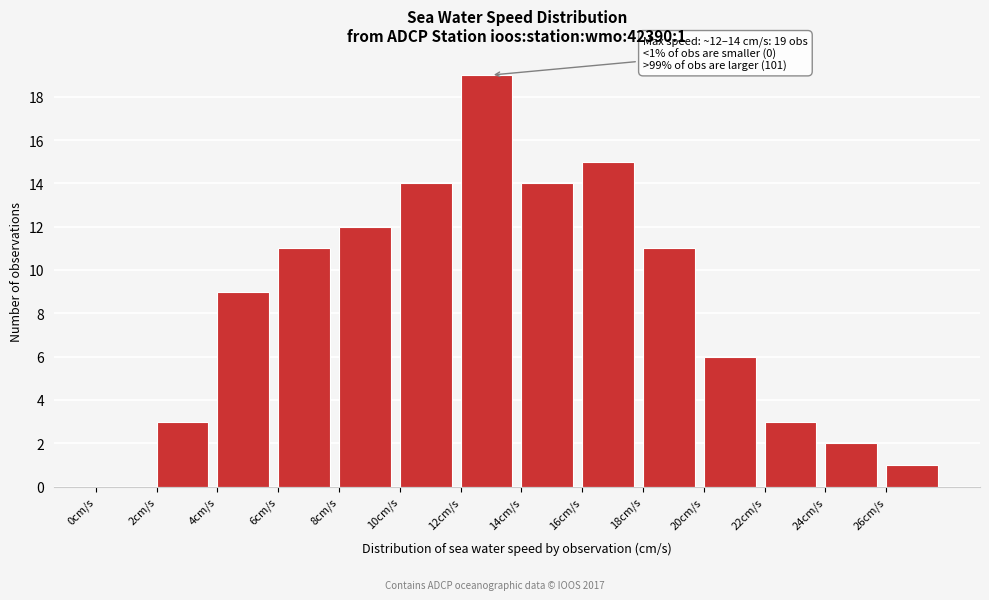

Over which range of the x-axis is the bar tallest?

12 to 14